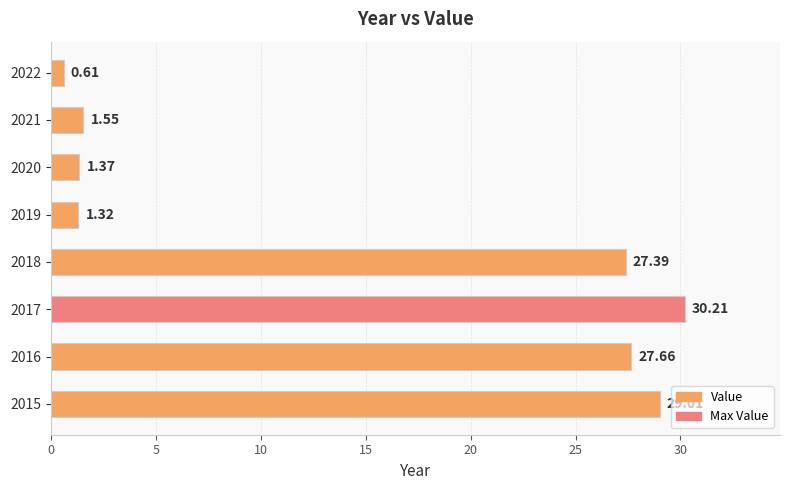

Does the chart contain stacked bars?

No